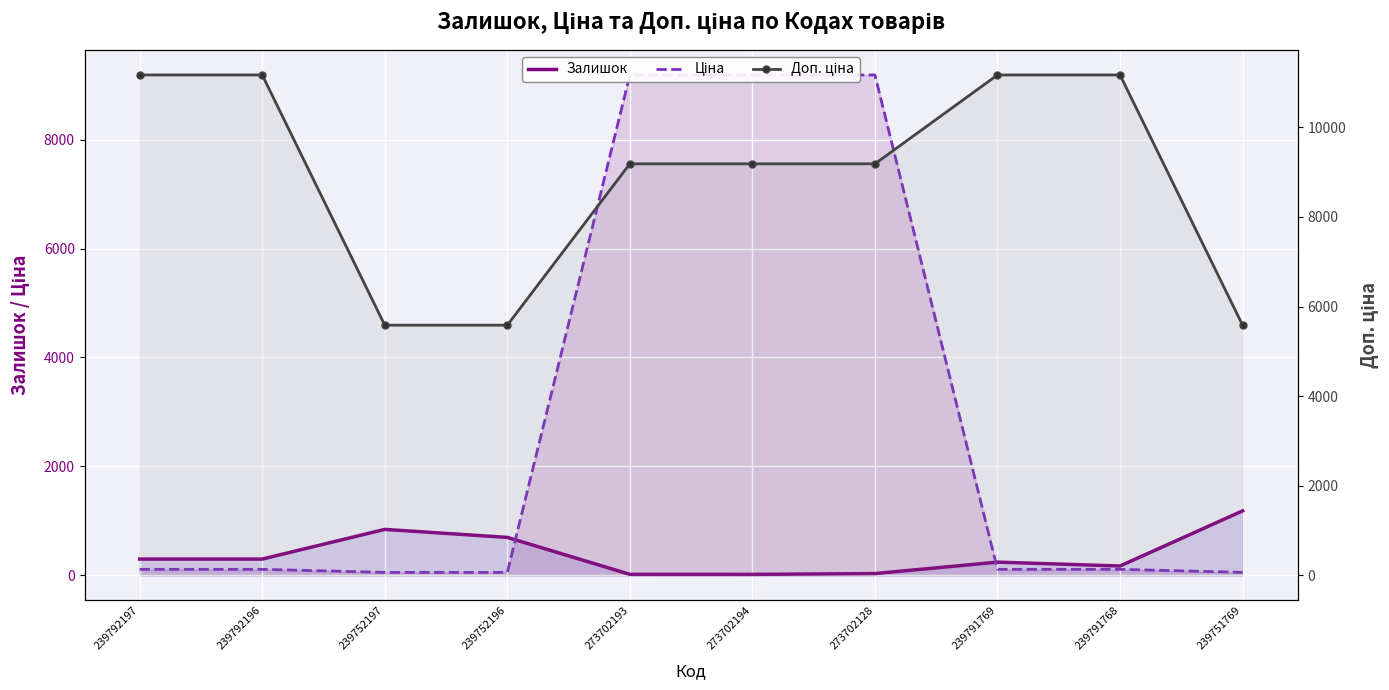

At which category is the sum across all series the highest?

273702128